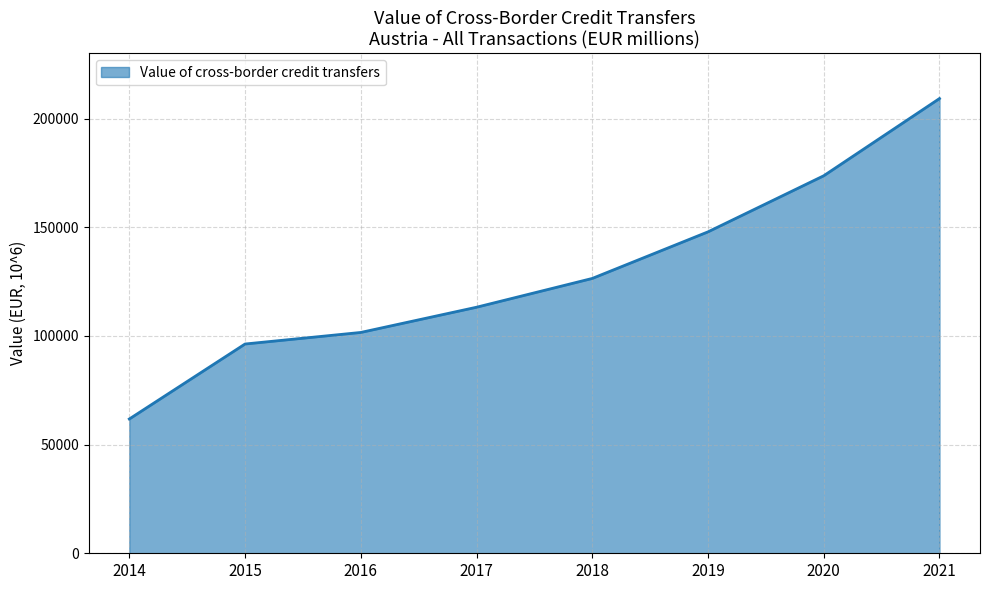

What is the change in value from 2016 to 2021?

+107624.5